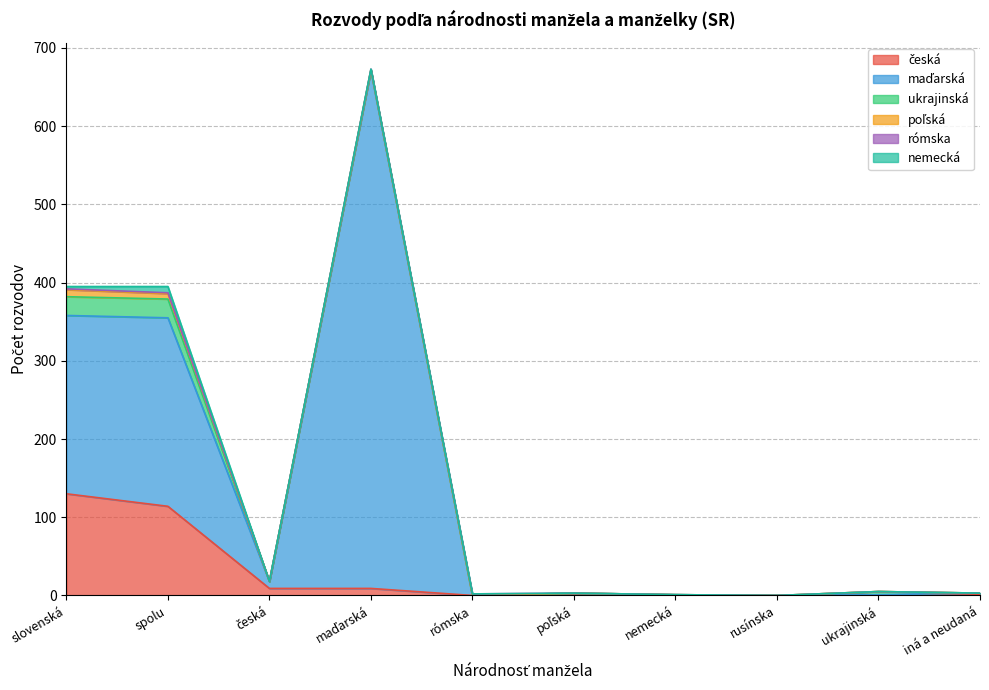

Does the chart display data point markers on the line(s)?

No